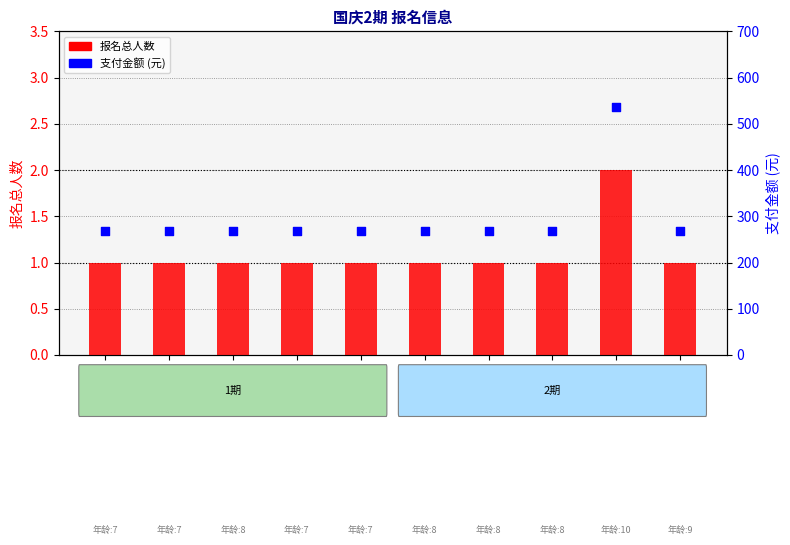

Which series has the largest total across all categories?

支付金额 (元)